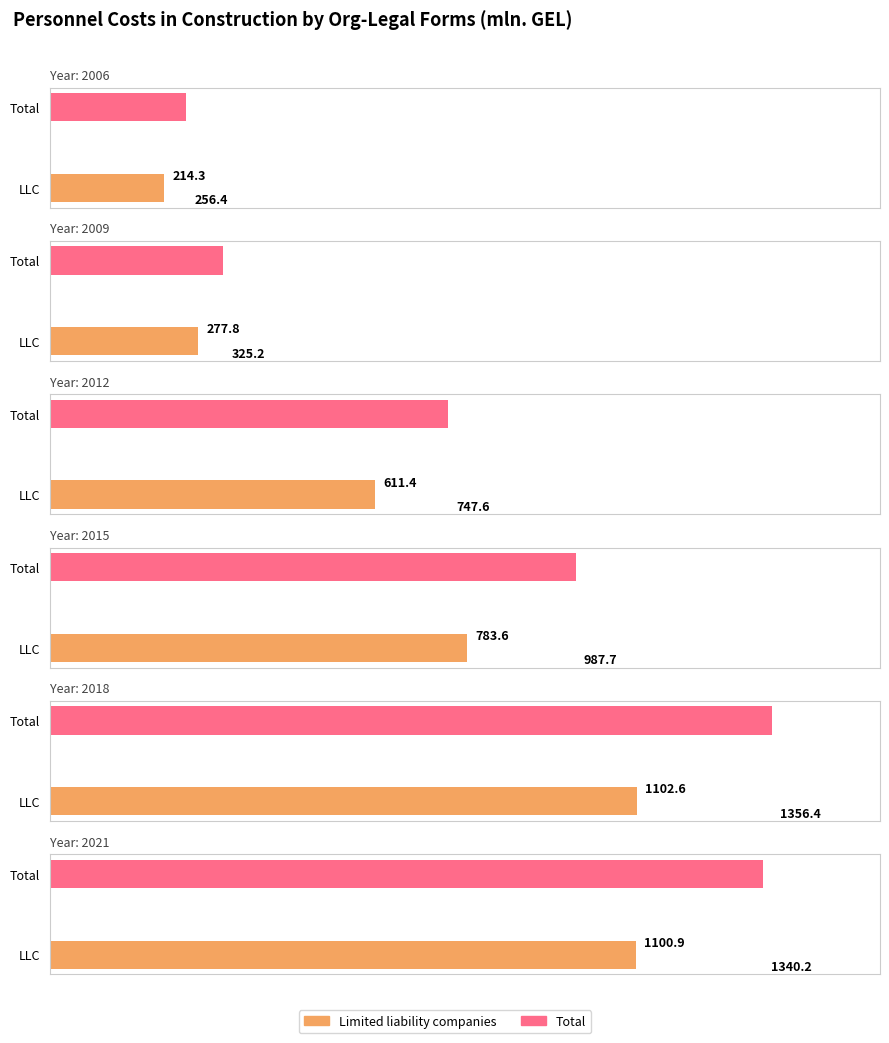

The Joint stock companies series shows 57.1 at 2014. True or false?

False